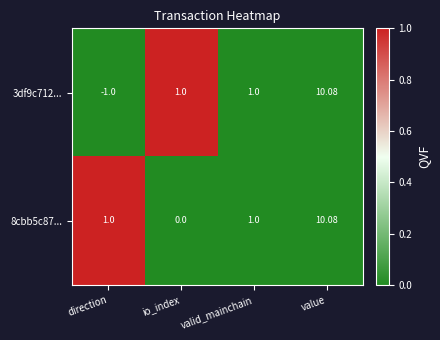

Which category has the highest value across all series?

value